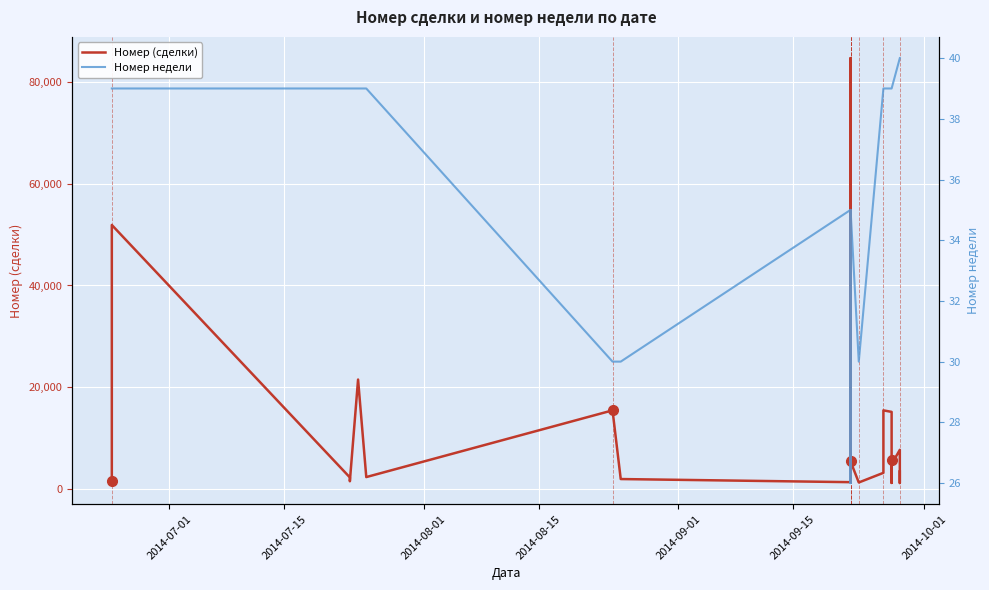

How many distinct data groups are displayed?

2